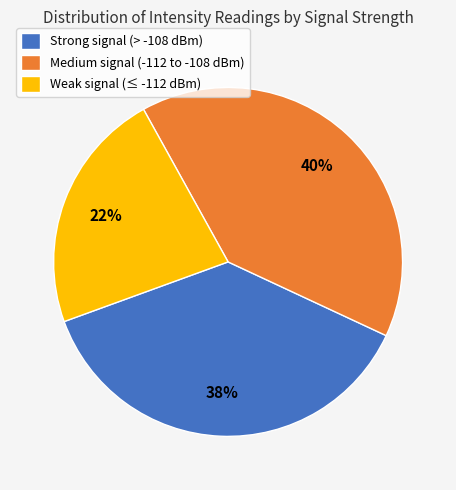

How many slices are in this pie chart?

3